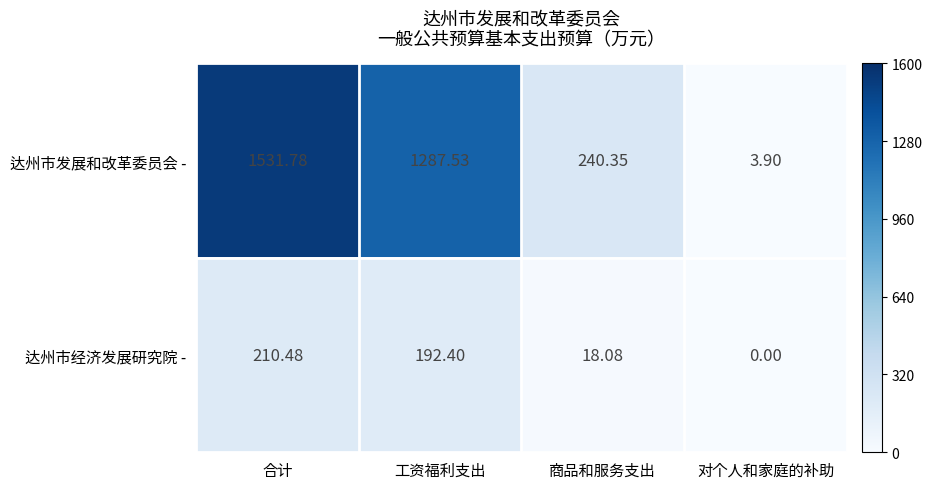

What is the maximum value shown in the chart?

1531.8